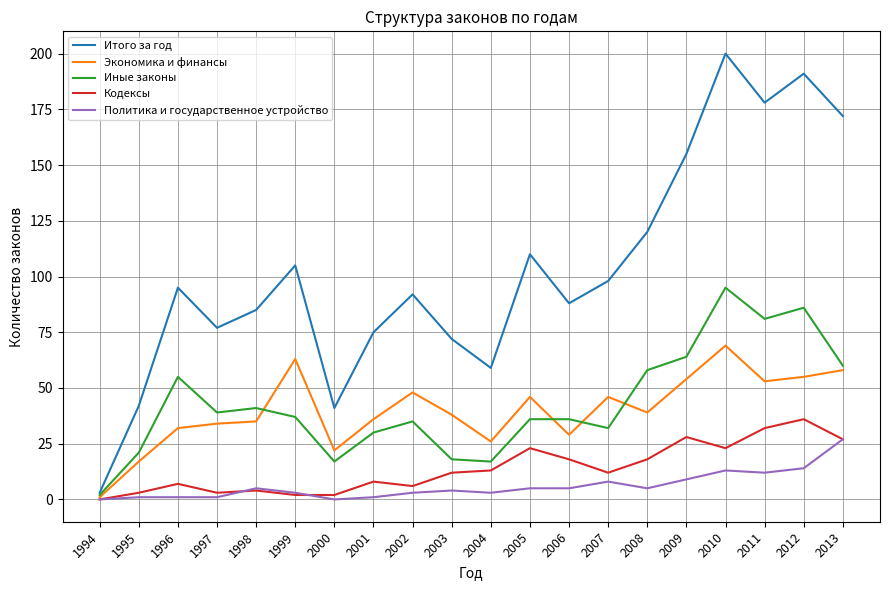

Which series has the widest spread of values?

Итого за год